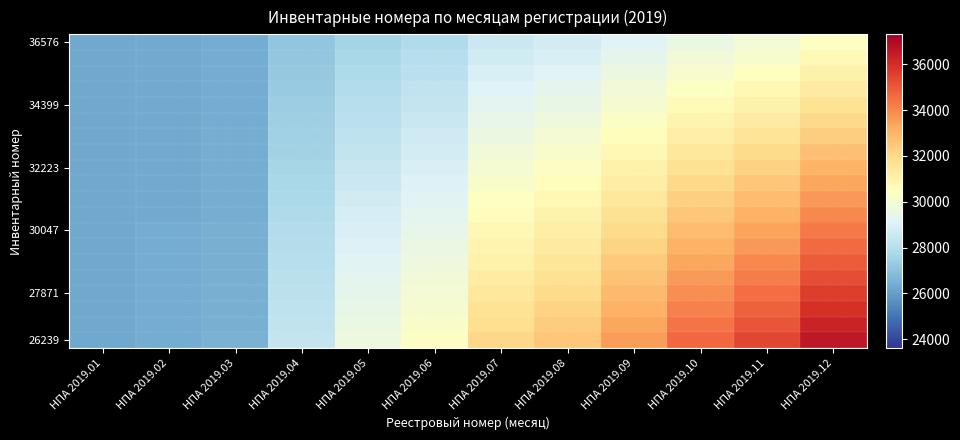

Which category has the lowest value across all series?

НПА 2019.01